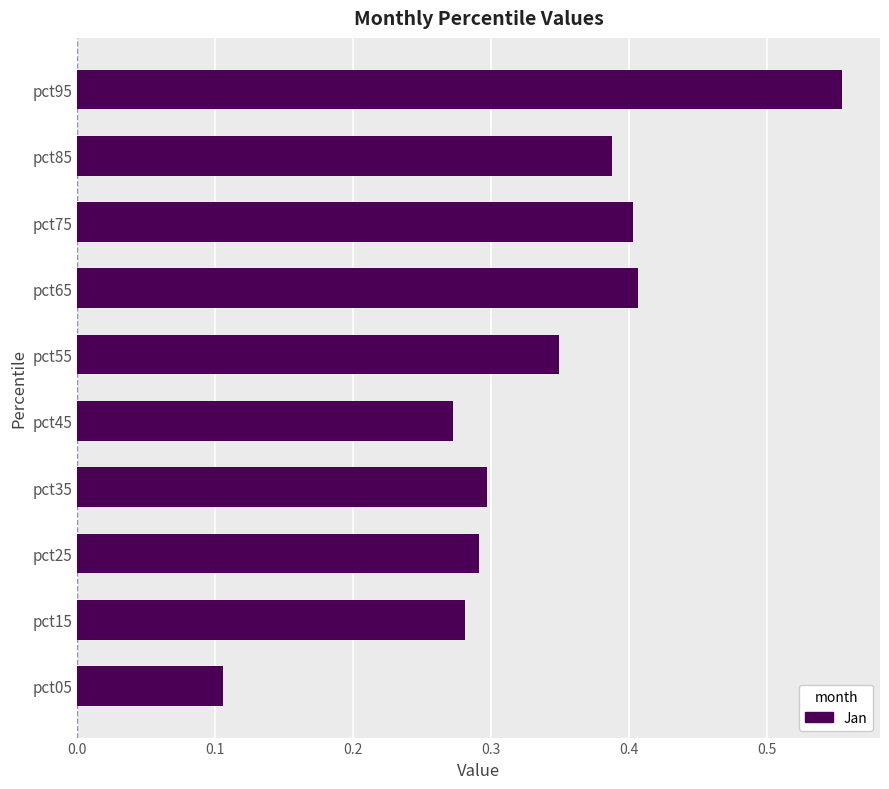

The value at pct65 is 0.4. True or false?

True